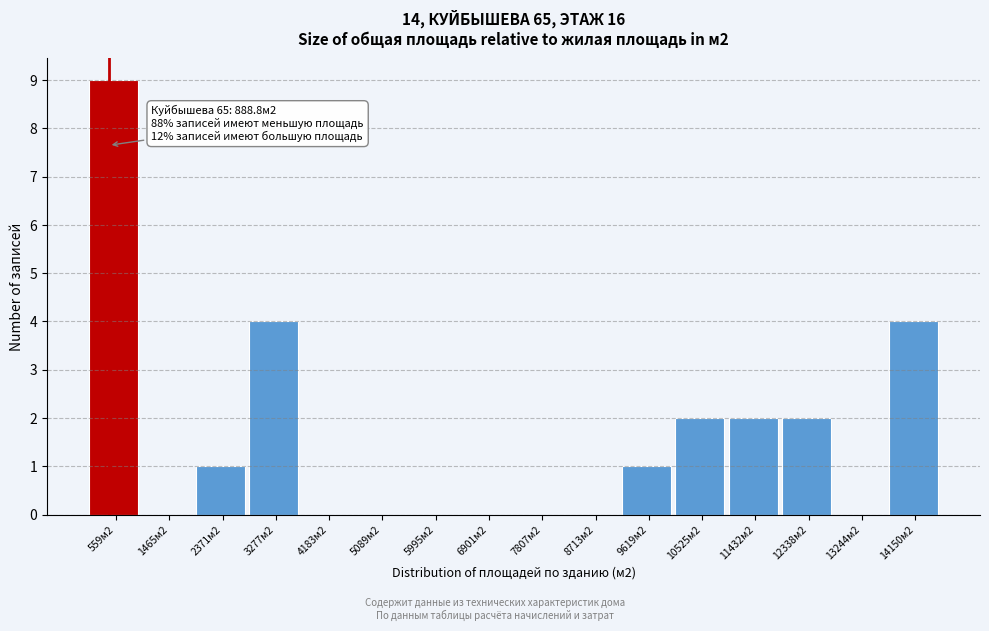

Reading right to left, what are all the values shown in this chart?

14150м2=4	13244м2=0	12338м2=2	11432м2=2	10525м2=2	9619м2=1	8713м2=0	7807м2=0	6901м2=0	5995м2=0	5089м2=0	4183м2=0	3277м2=4	2371м2=1	1465м2=0	559м2=9